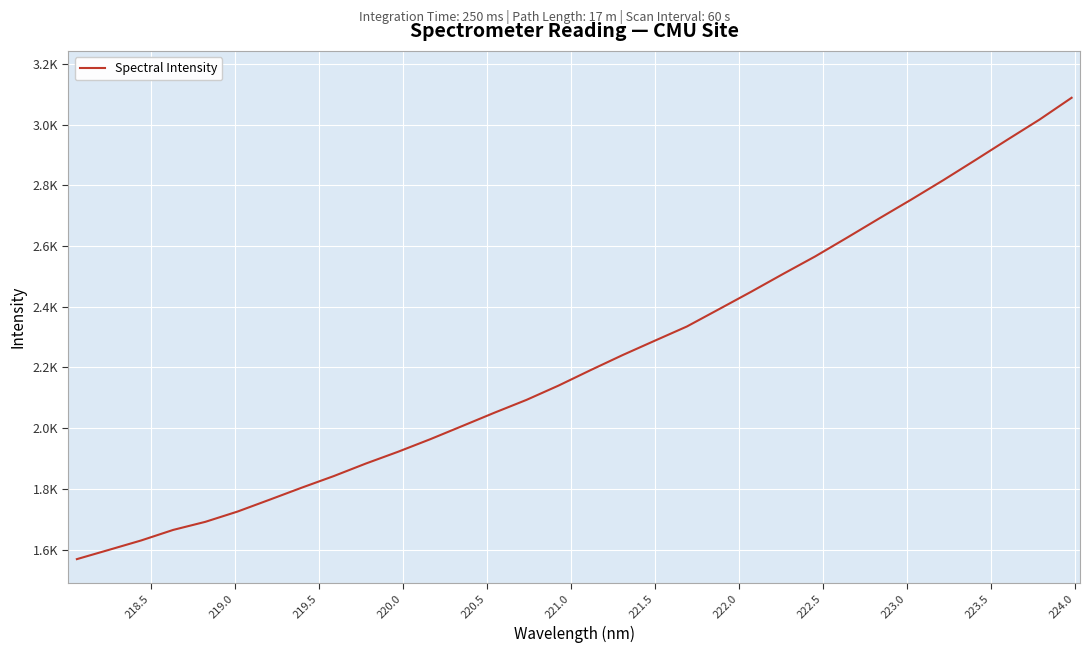

Does the chart display data point markers on the line(s)?

No